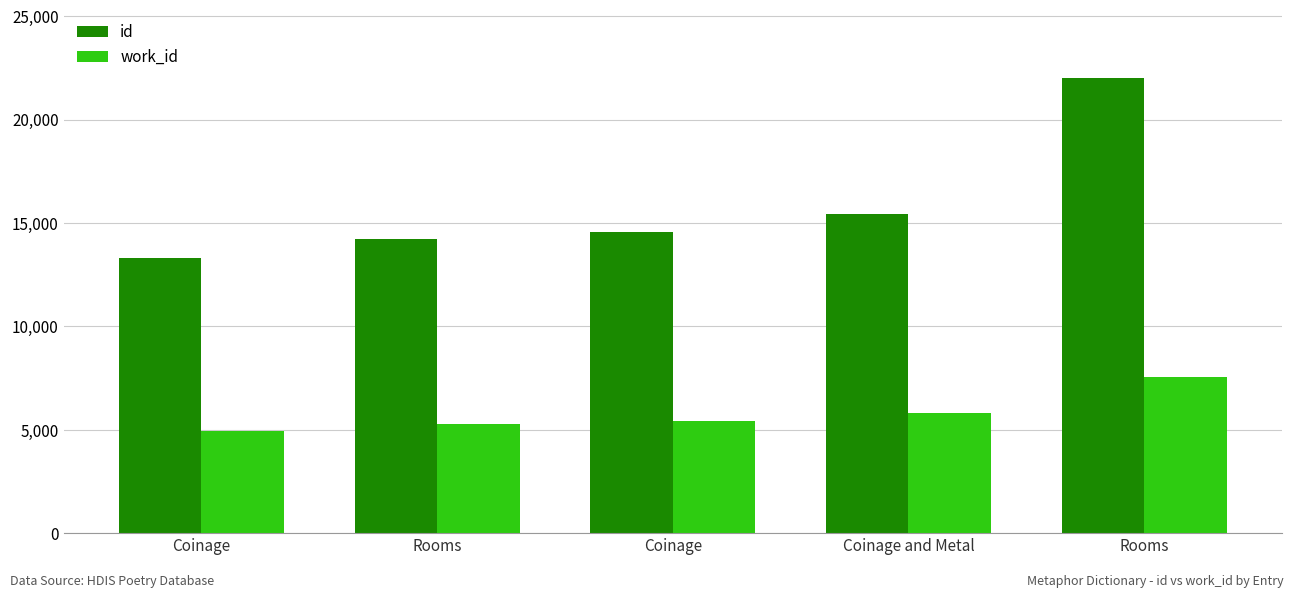

Where is work_id nearest to the value 6249?

Coinage and Metal